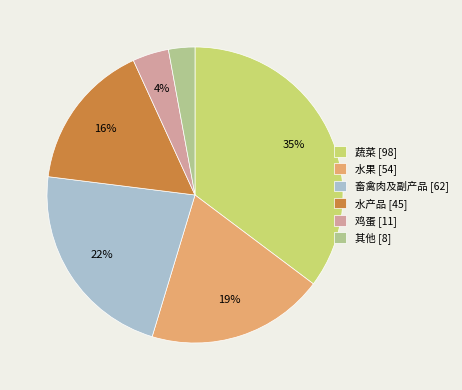

Is the sum of 畜禽肉及副产品 [62] and 水果 [54] greater than half?

No